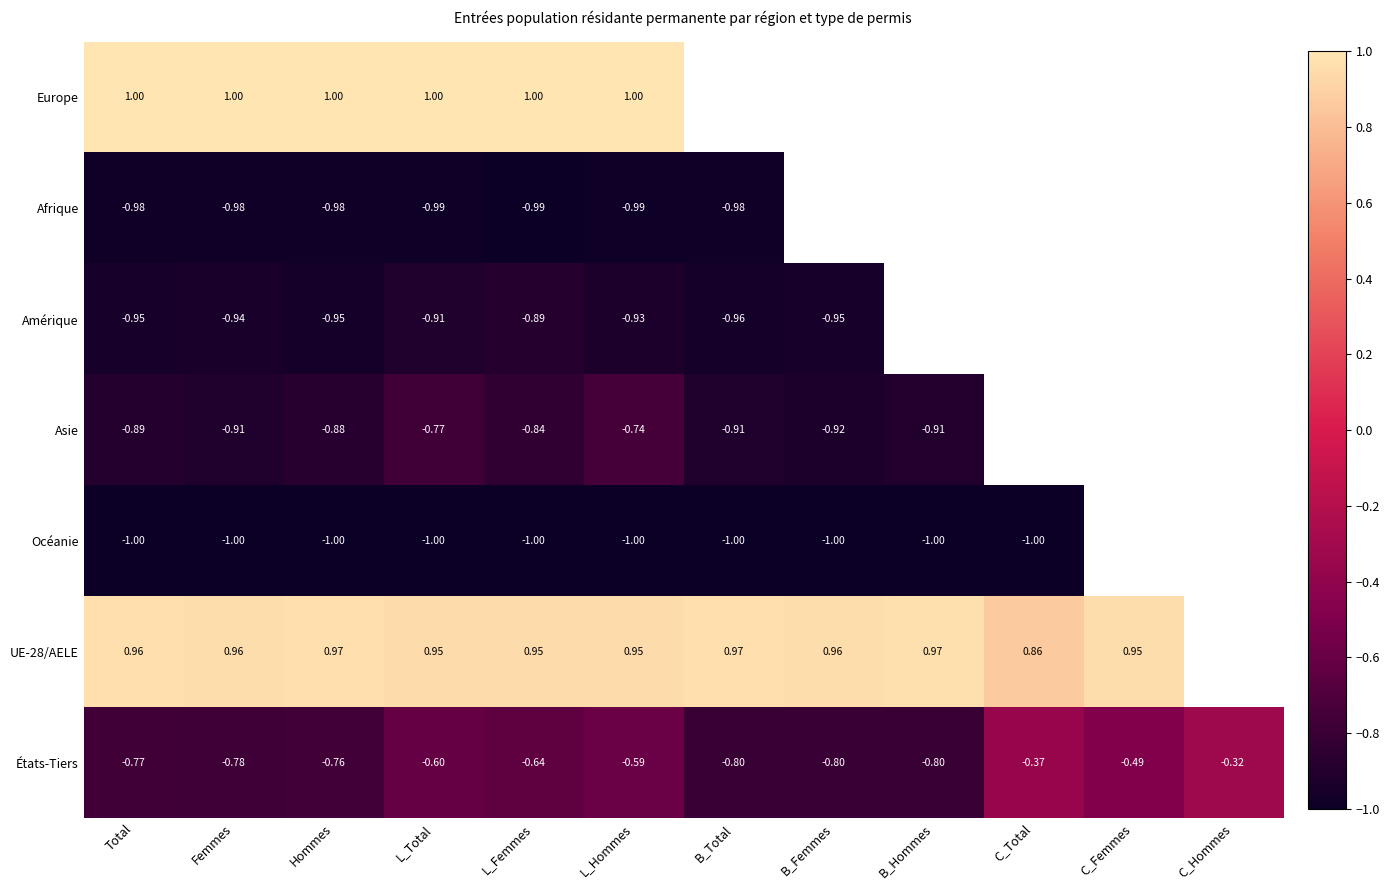

How many distinct data groups are displayed?

7